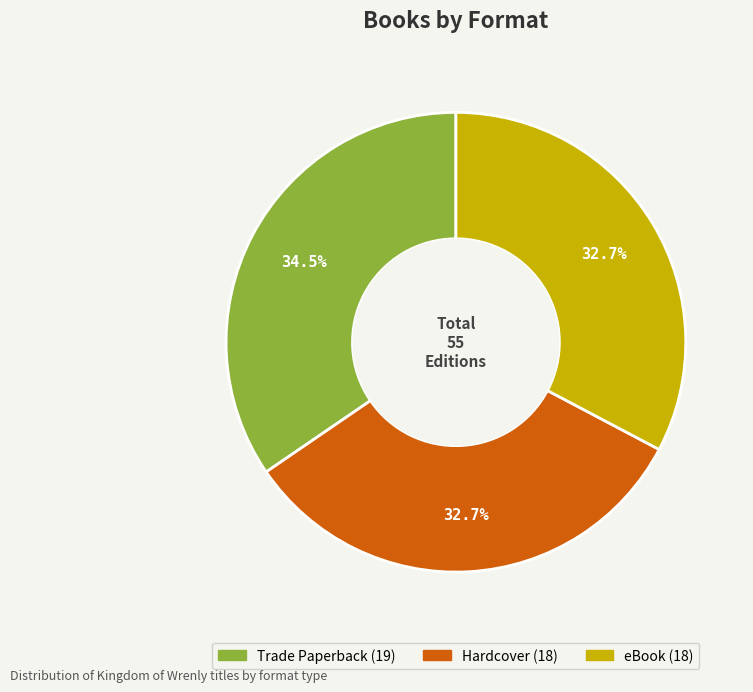

Is there any slice that represents more than half of the pie?

No